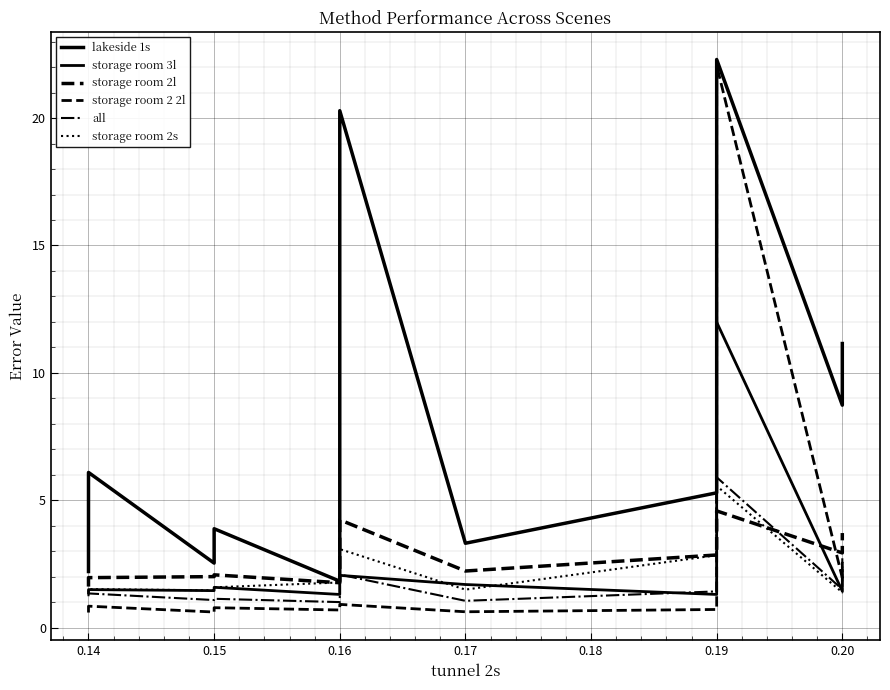

The value of storage room 2l at 0.19 is 4.1. True or false?

True